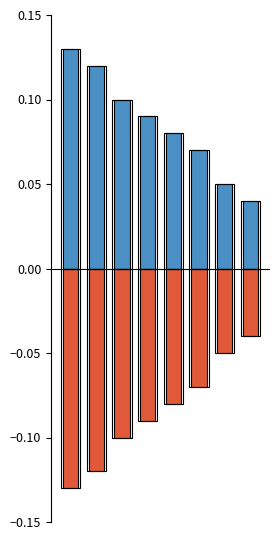

How many Positive values are between 0 and 1?

8